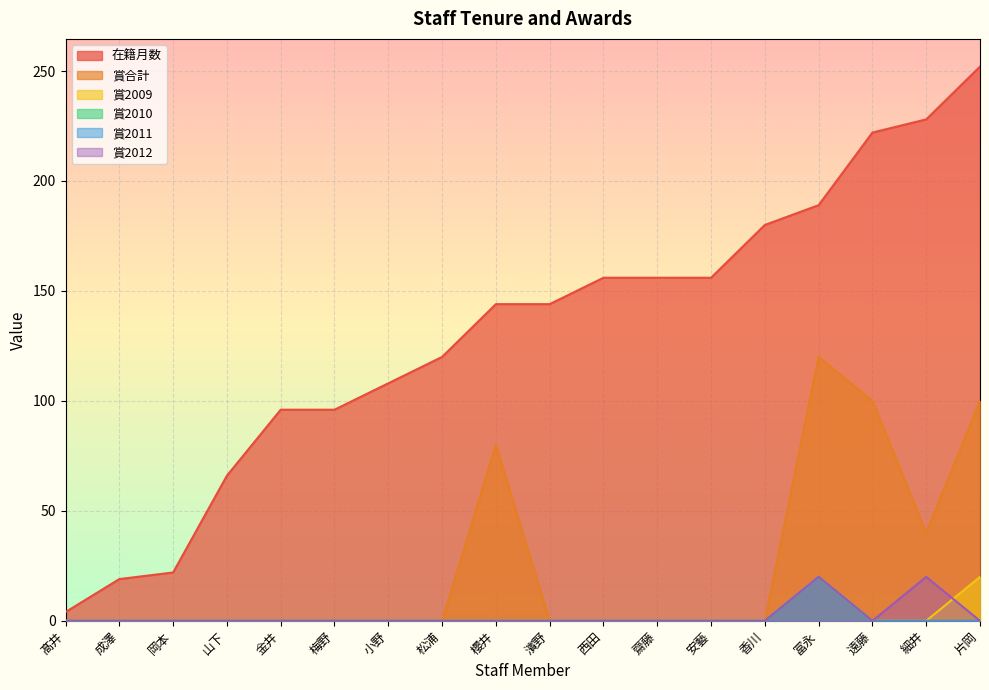

The value of 賞2011 at 松浦 is 0. True or false?

True